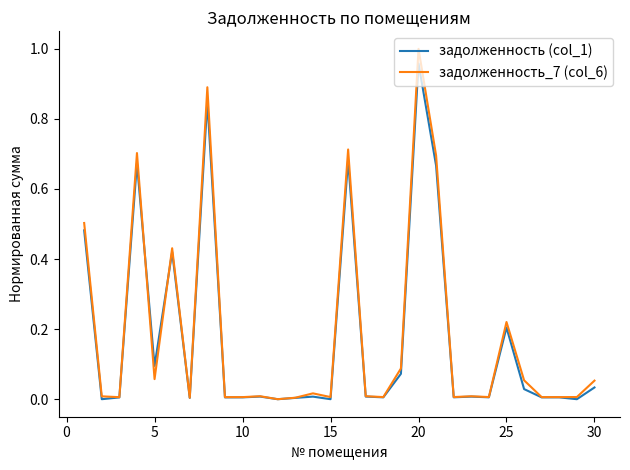

Which series has the largest range (max minus min)?

задолженность_7 (col_6)